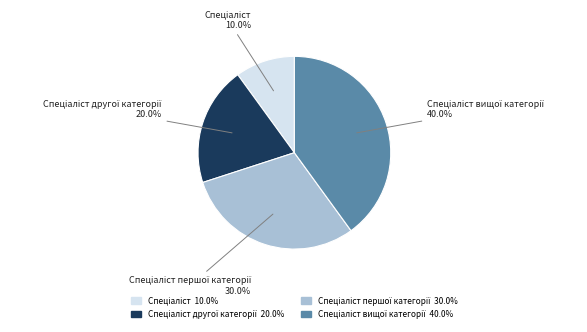

Is there any slice that represents more than half of the pie?

No